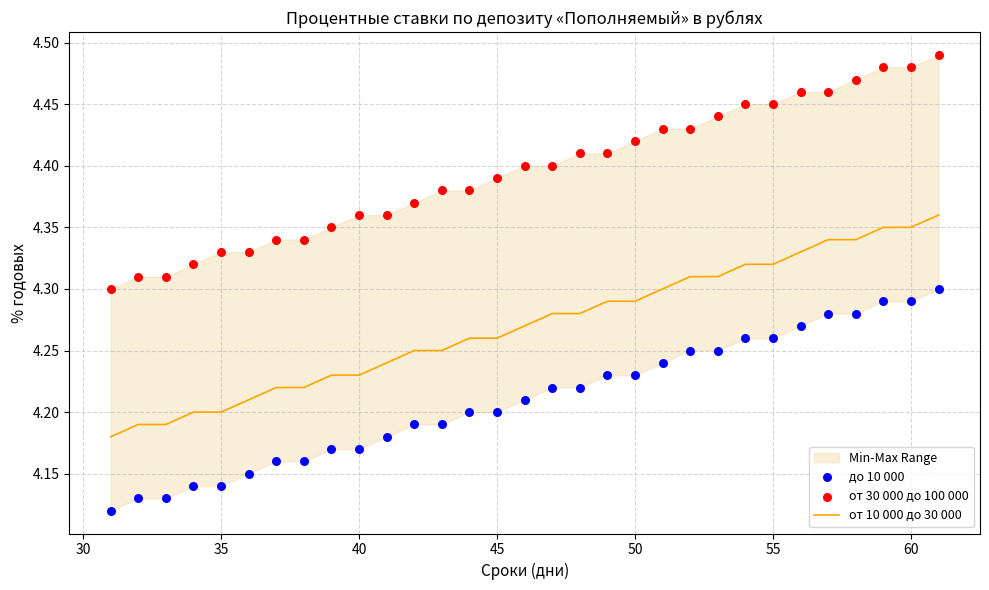

Is it true that от 10 000 до 30 000 equals 6.5 at 40?

False